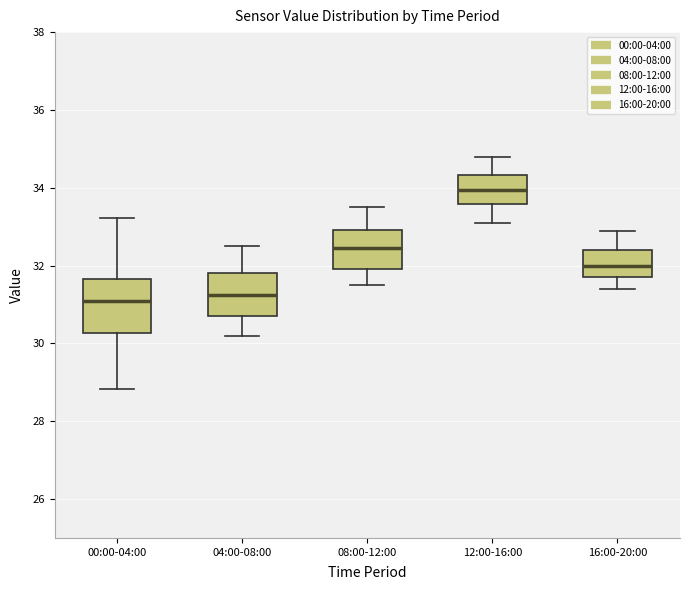

Reading left to right, transcribe this box plot: for each box, give where its median line is, the range the box spans, and where its two whiskers end, as read against the y-axis. The values are not printed on the chart, so give them approximately, as read against the axis.

00:00-04:00: median 31.0, box 30.2 to 31.6, whiskers 28.8 to 33.2
04:00-08:00: median 31.2, box 30.8 to 31.8, whiskers 30.2 to 32.6
08:00-12:00: median 32.4, box 32.0 to 33.0, whiskers 31.6 to 33.6
12:00-16:00: median 34.0, box 33.6 to 34.4, whiskers 33.2 to 34.8
16:00-20:00: median 32.0, box 31.8 to 32.4, whiskers 31.4 to 33.0